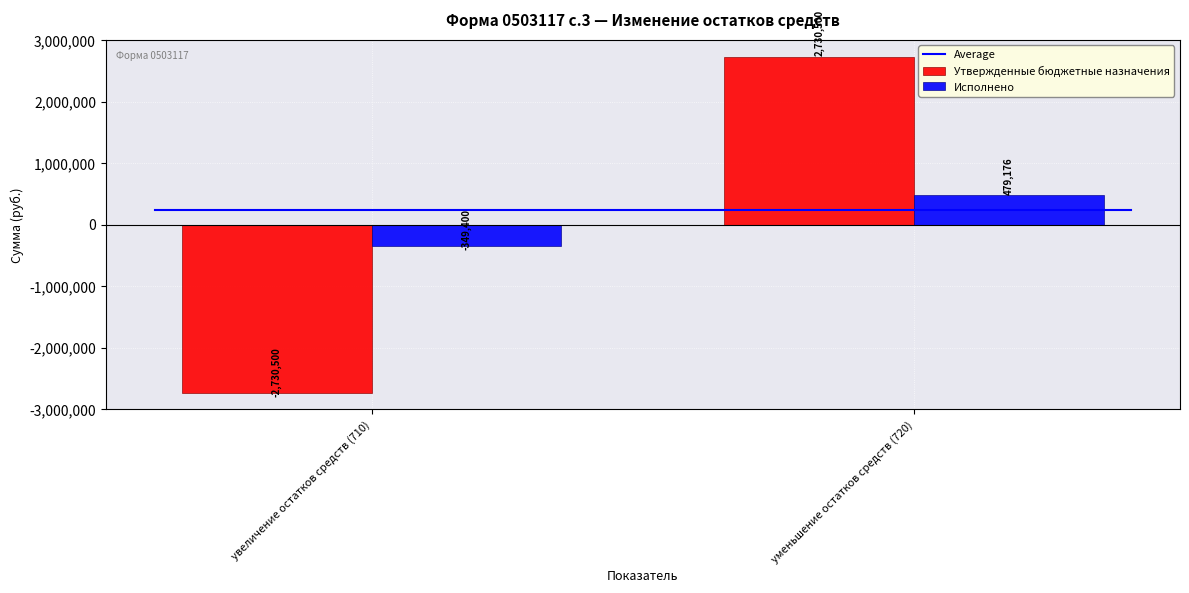

Reading left to right, transcribe all the data shown in this chart.

Утвержденные бюджетные назначения: -2730500.0	2730500.0
Исполнено: -349400.3	479175.7